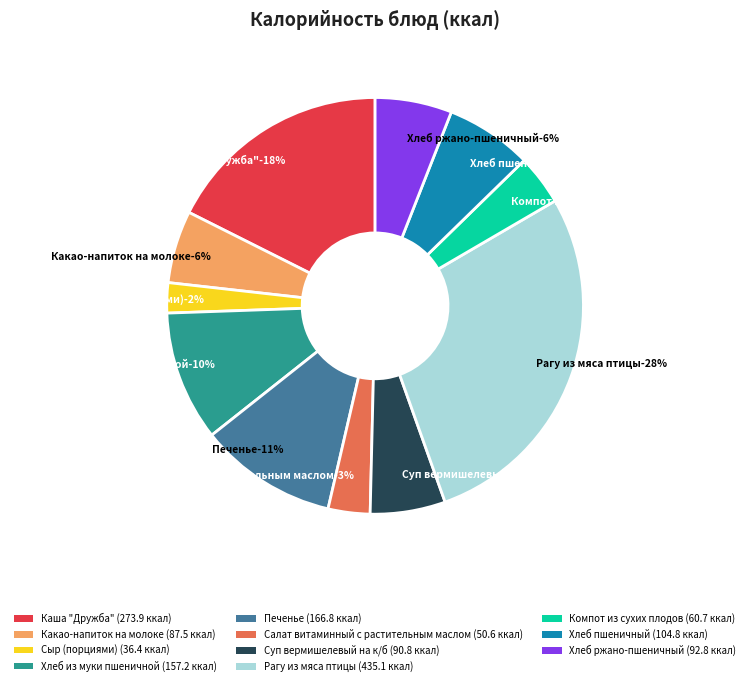

Approximately how many times larger is the value at Салат витаминный с растительным маслом compared to Хлеб из муки пшеничной?

0.3